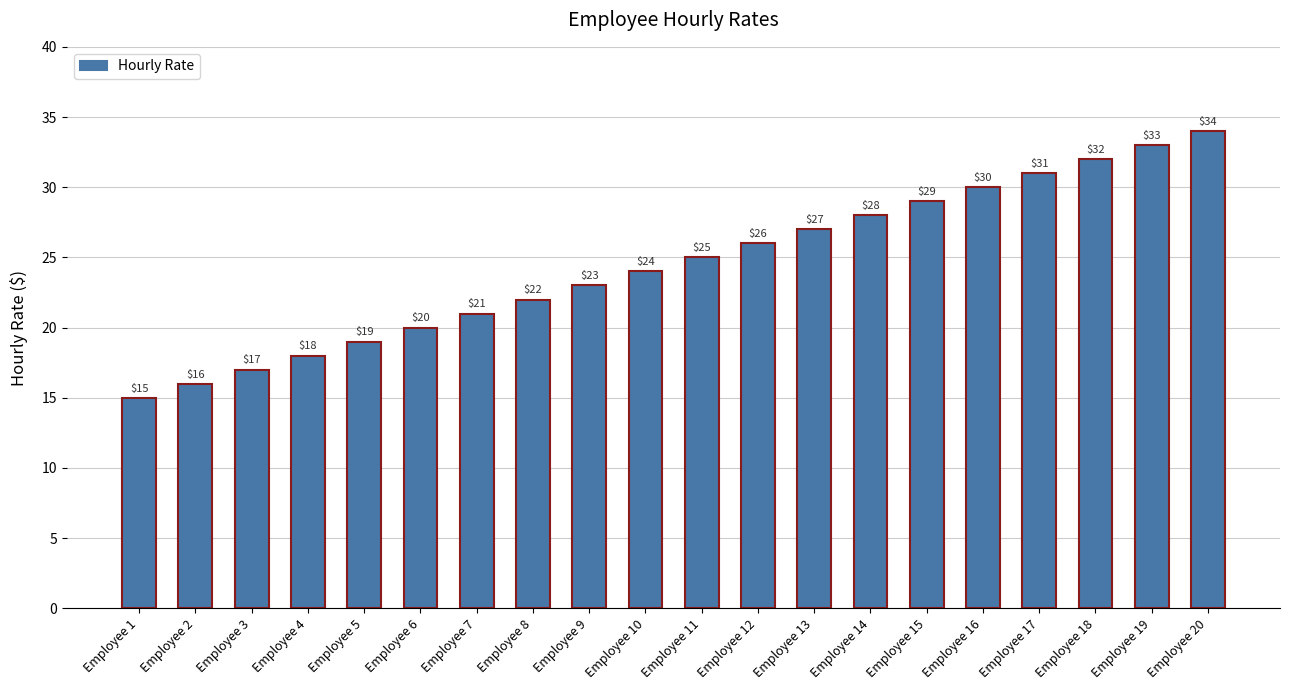

Count the number of categories in the chart.

20